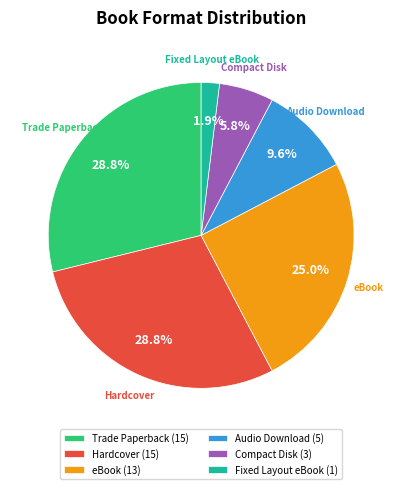

Combined, do eBook (13) and Compact Disk (3) account for over 50%?

No